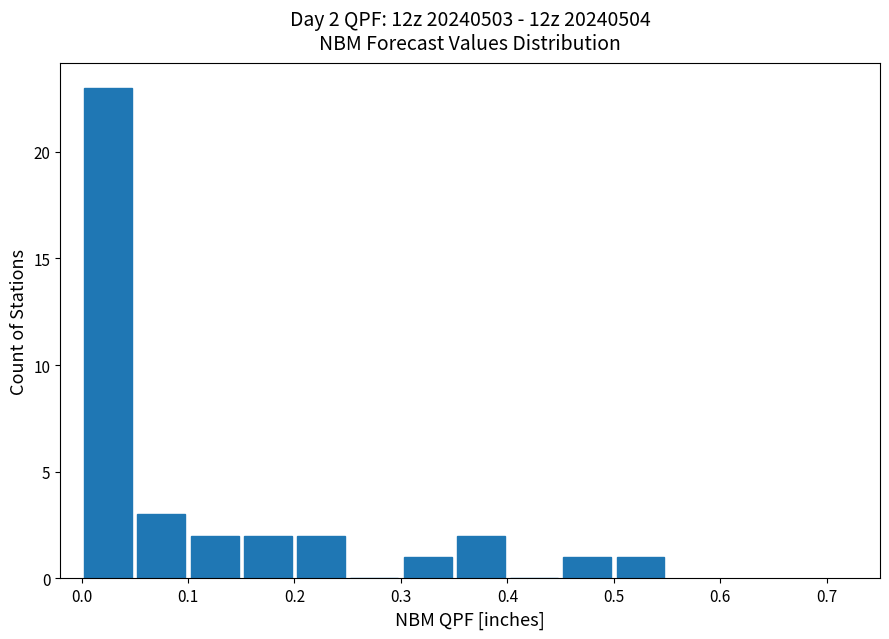

Over which range of the x-axis is the bar tallest?

0.00 to 0.05